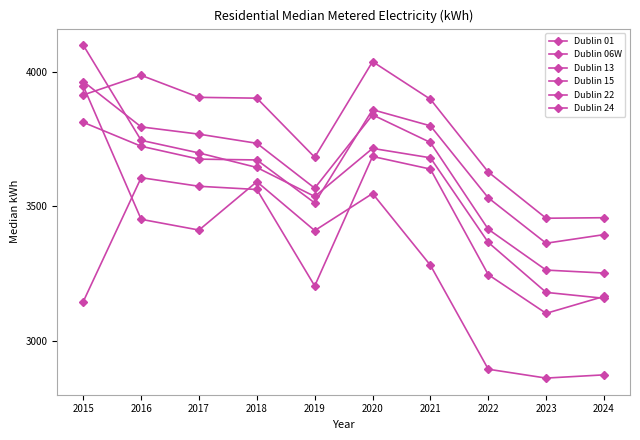

How many series are shown in this chart?

6